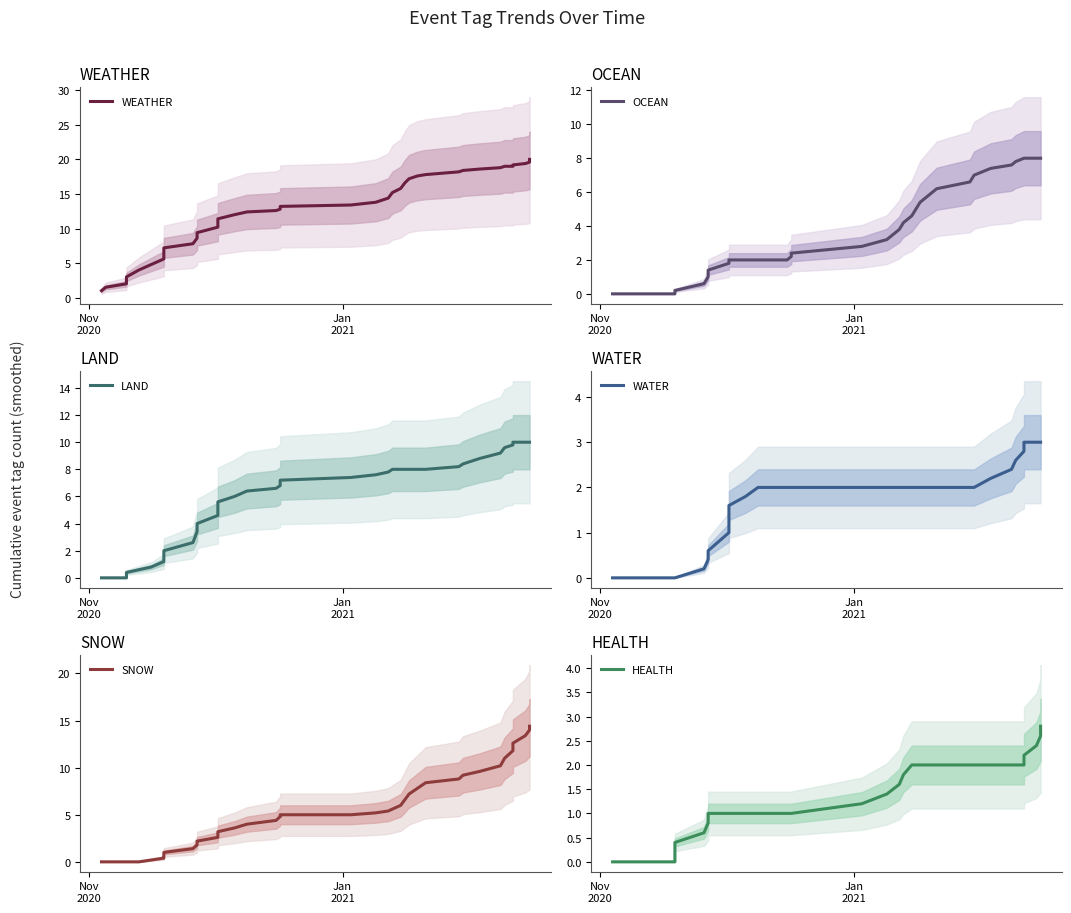

How many lines are shown in the chart?

6